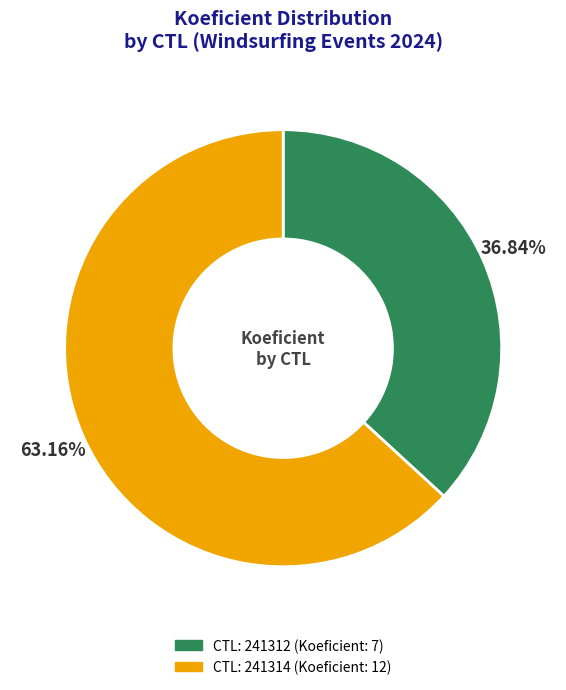

Does any single category account for the majority?

Yes